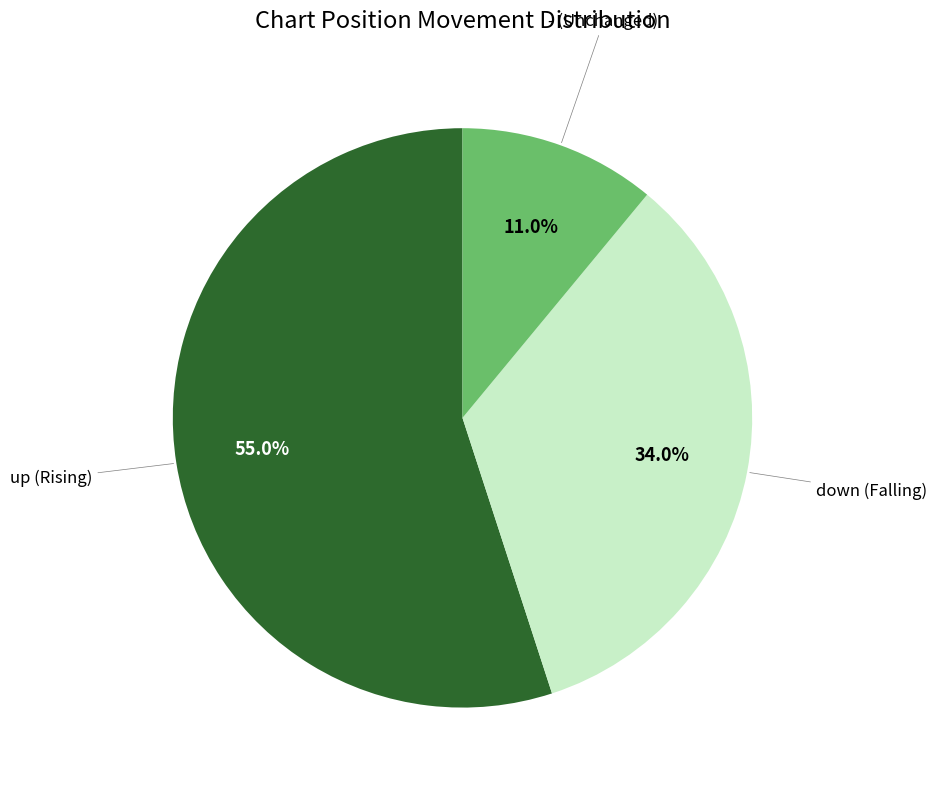

What portion of the pie excludes up?

45.0%